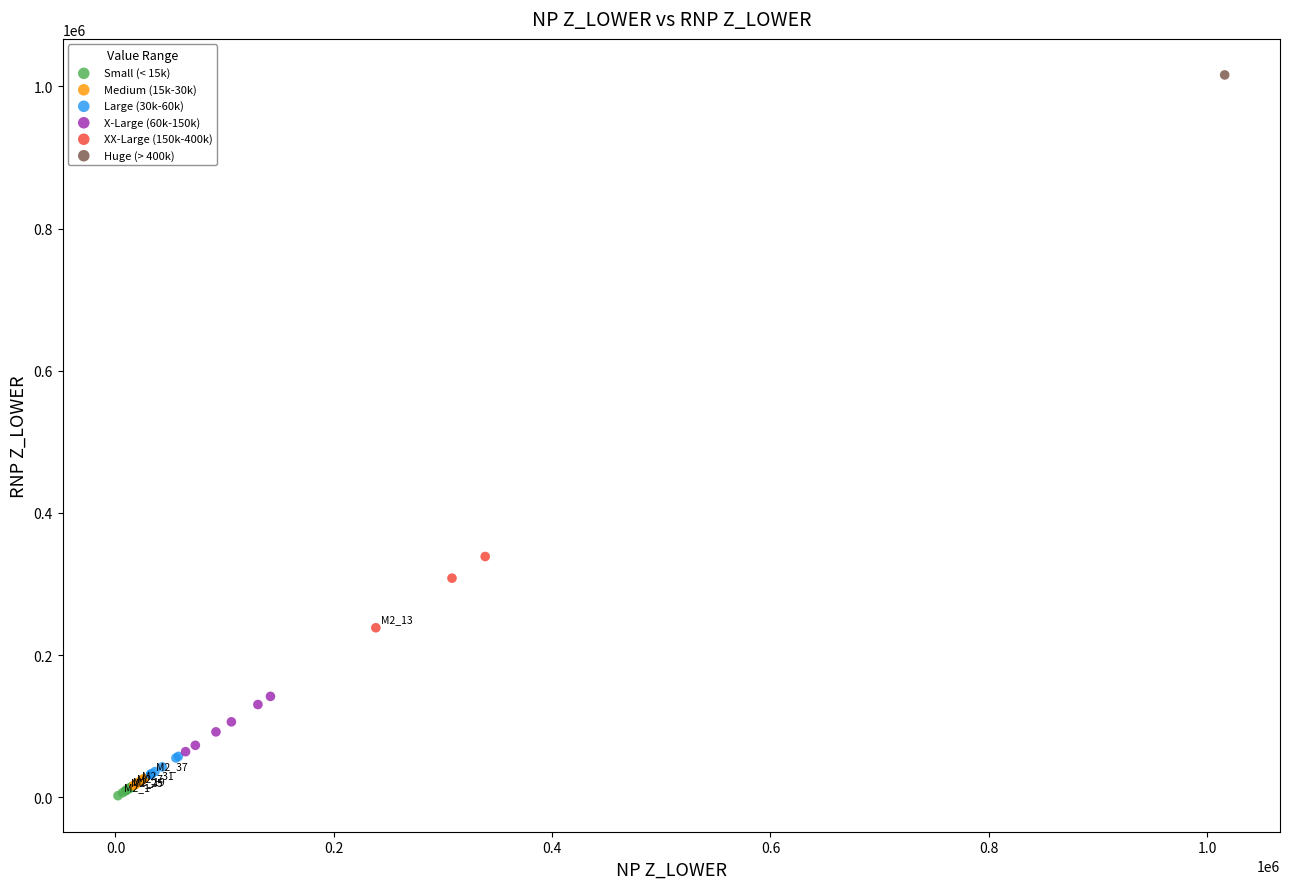

What are all the series names shown in the legend?

Small (< 15k), Medium (15k-30k), Large (30k-60k), X-Large (60k-150k), XX-Large (150k-400k), Huge (> 400k)